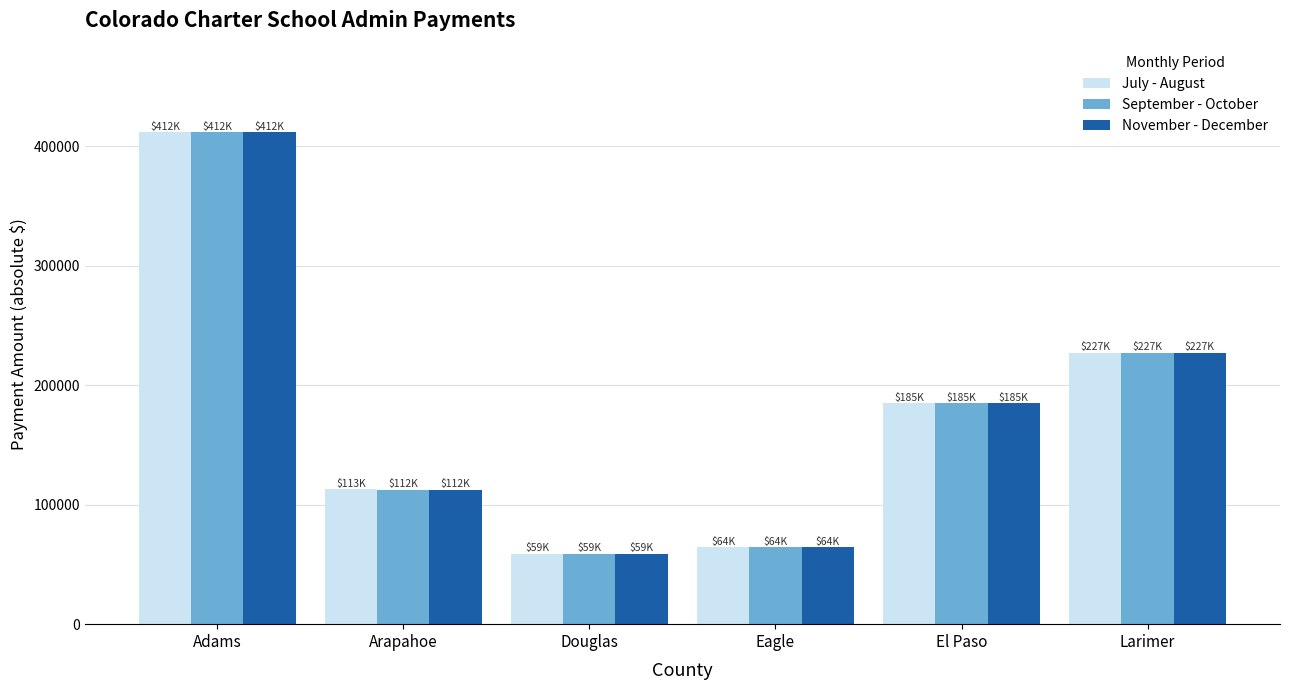

What is the minimum value for September - October?

58712.1